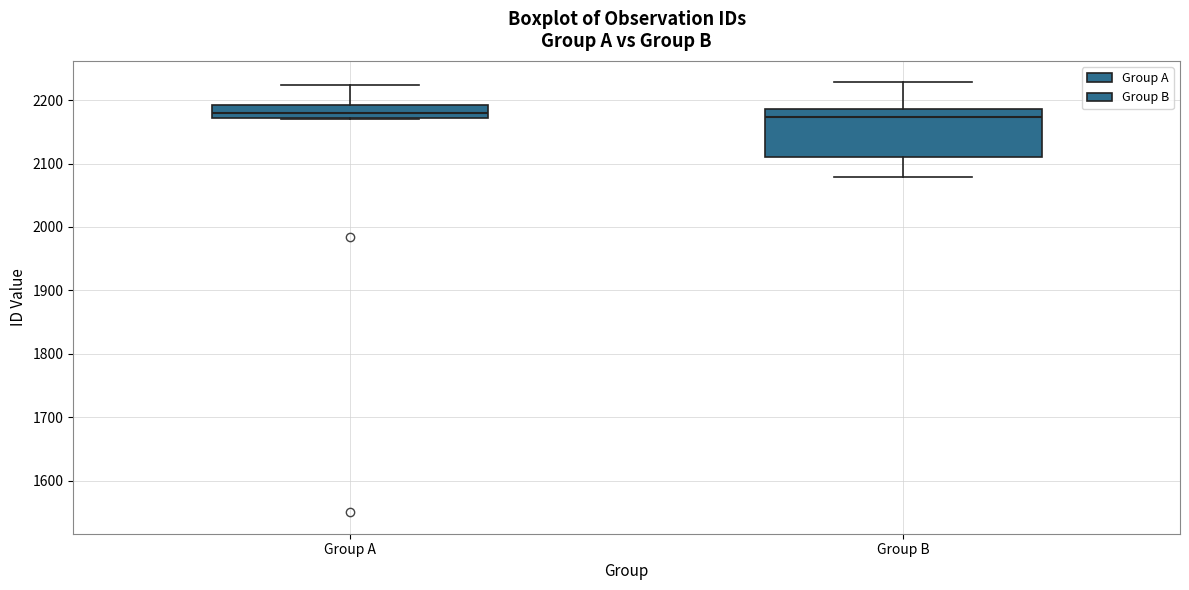

Reading left to right, read every box against the y-axis: the position of its median line, the range the box covers, and the ends of its whiskers. The values are not printed on the chart, so give them approximately, as read against the axis.

Group A: median 2180, box 2170 to 2190, whiskers 2170 to 2220
Group B: median 2170, box 2110 to 2190, whiskers 2080 to 2230